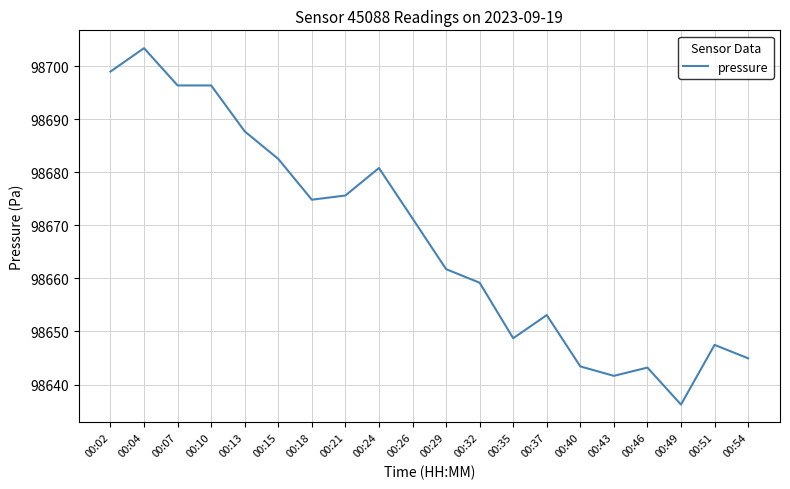

What is the difference between the maximum and minimum values?

67.2